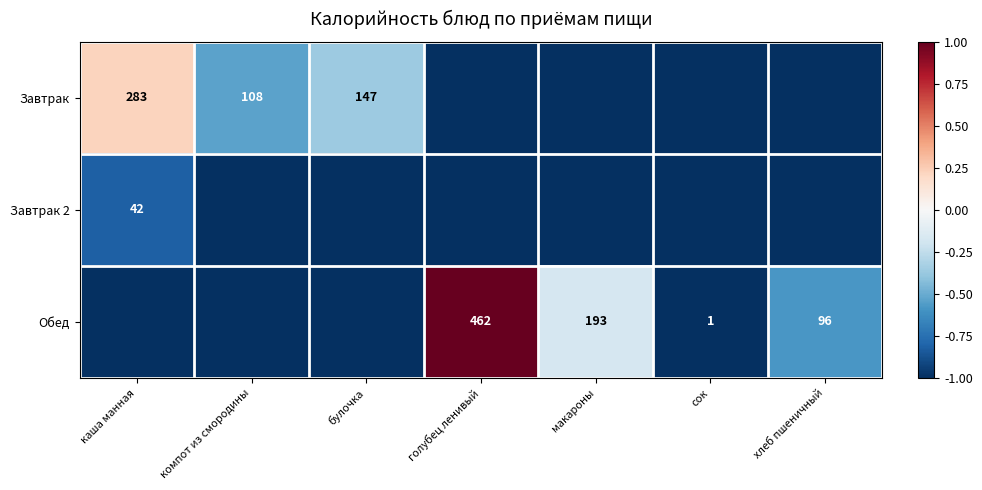

Between булочка and хлеб пшеничный, which is larger?

булочка